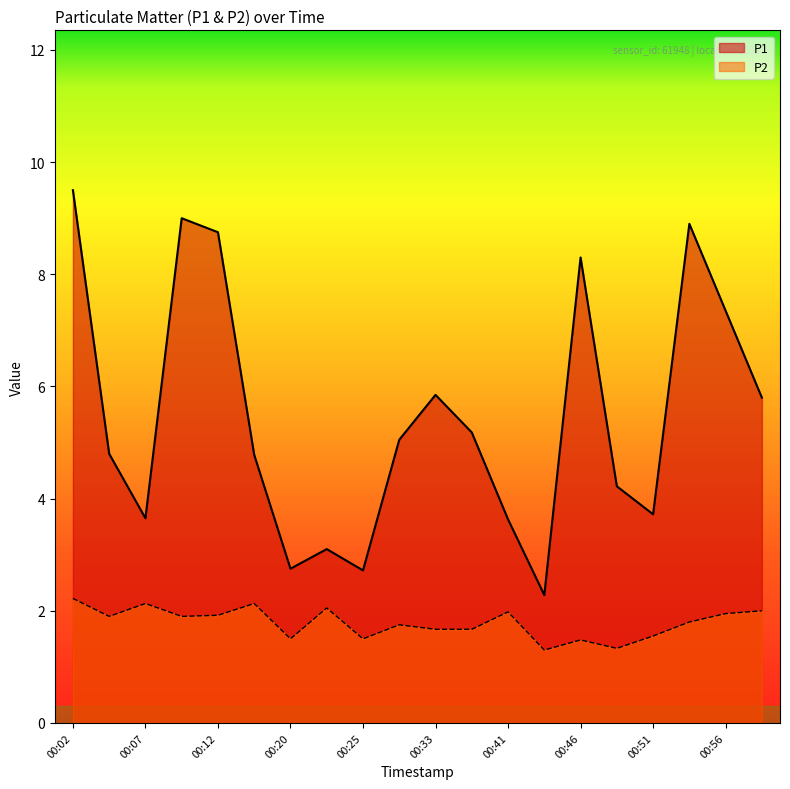

Reading left to right, what are all the values shown in this chart?

P1: 9.5	4.8	3.6	9.0	8.8	4.8	2.8	3.1	2.7	5.0	5.8	5.2	3.6	2.3	8.3	4.2	3.7	8.9	7.3	5.8
P2: 2.2	1.9	2.1	1.9	1.9	2.1	1.5	2.0	1.5	1.8	1.7	1.7	2.0	1.3	1.5	1.3	1.6	1.8	1.9	2.0